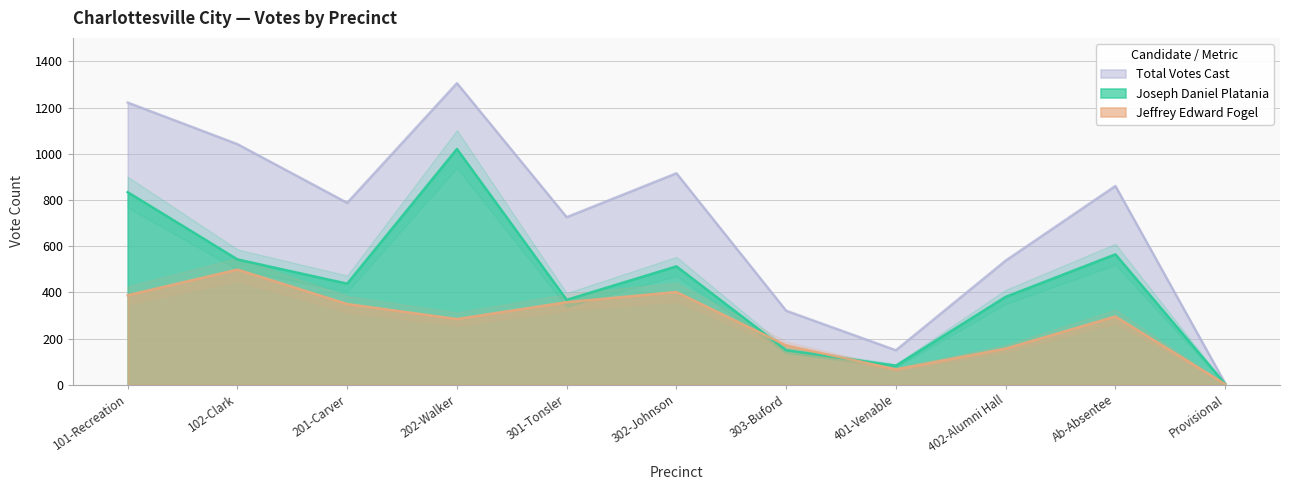

Rank the series by their maximum value, from lowest to highest.

Jeffrey Edward Fogel, Joseph Daniel Platania, Total Votes Cast